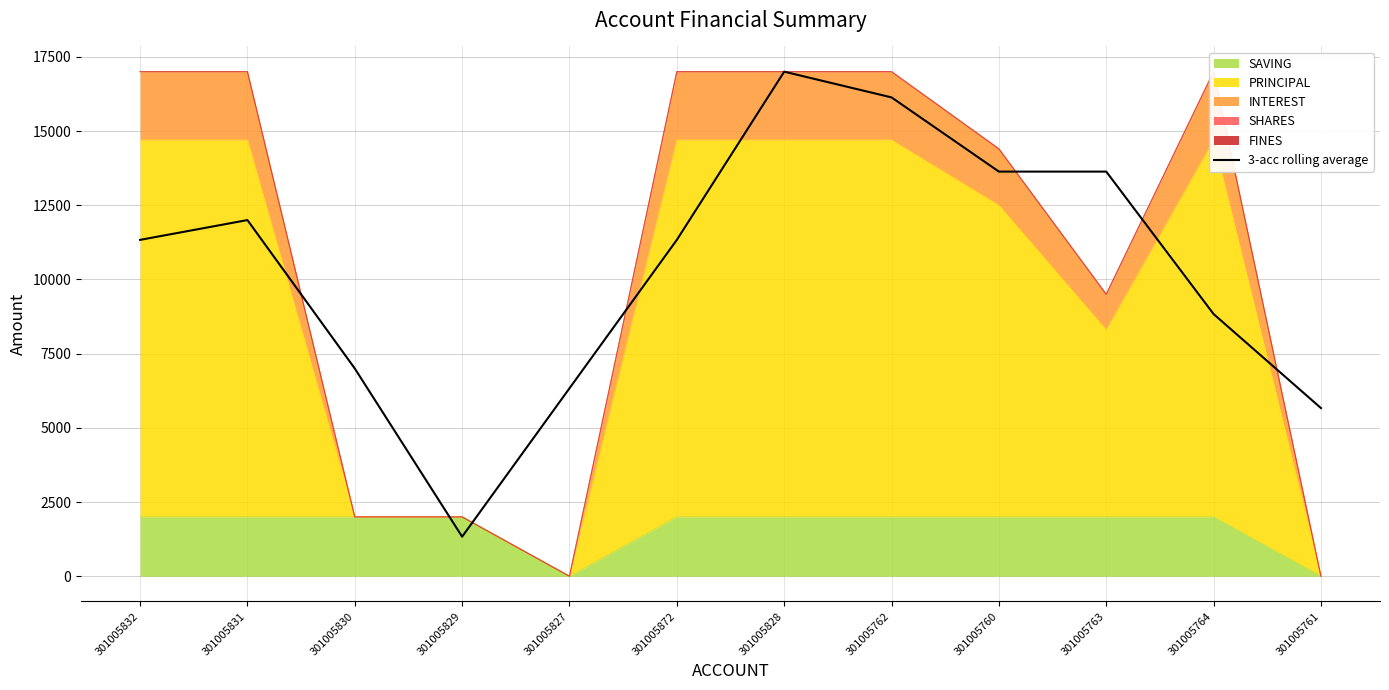

How many lines are shown in the chart?

1